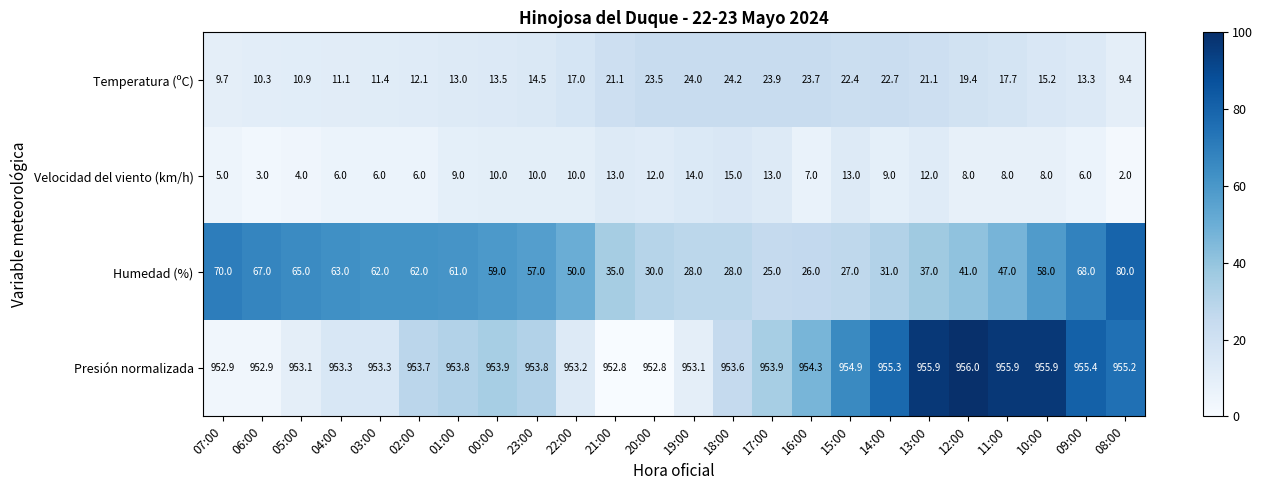

True or false: Temperatura (ºC) has a value of 25.4 at 22:00.

False